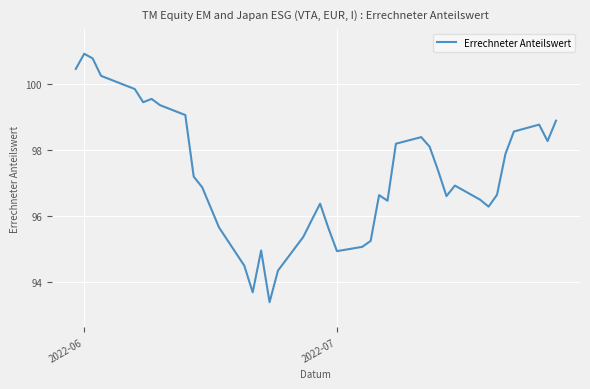

What is the difference between the maximum and minimum values?

7.5